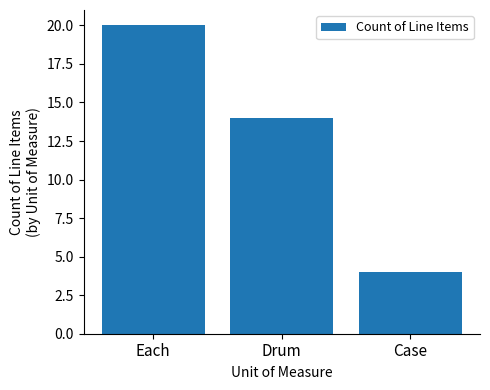

What is the label of the 2nd bar from the right?

Drum